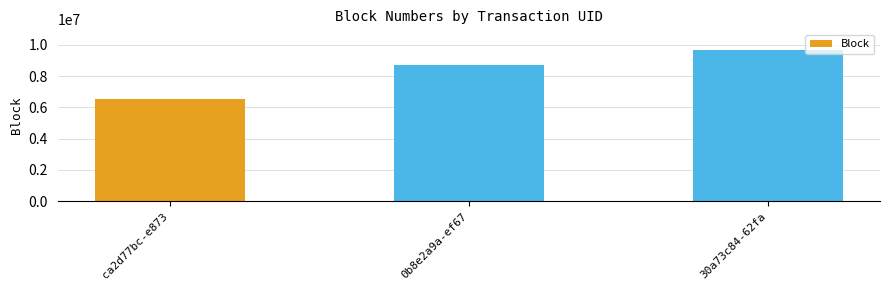

What is the smallest value displayed?

6511021